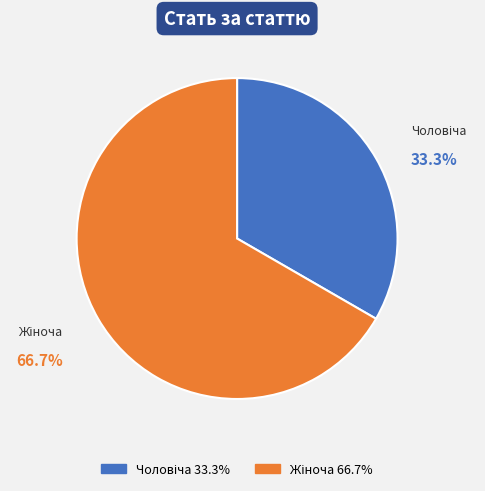

To the nearest percent, what is the average slice percentage?

50%